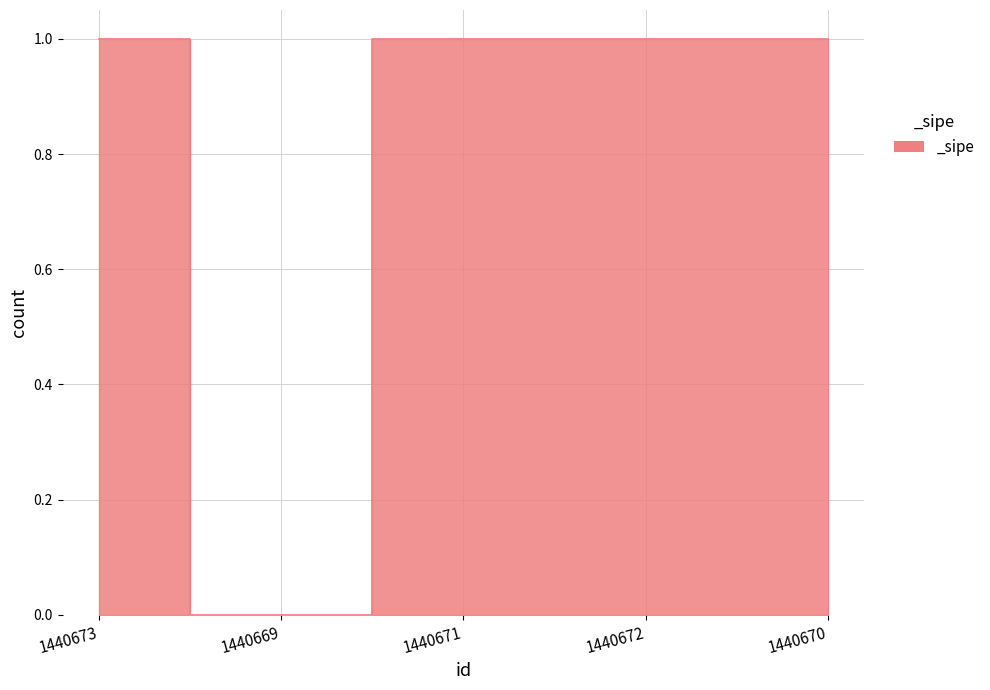

Where is the first local minimum?

1440669